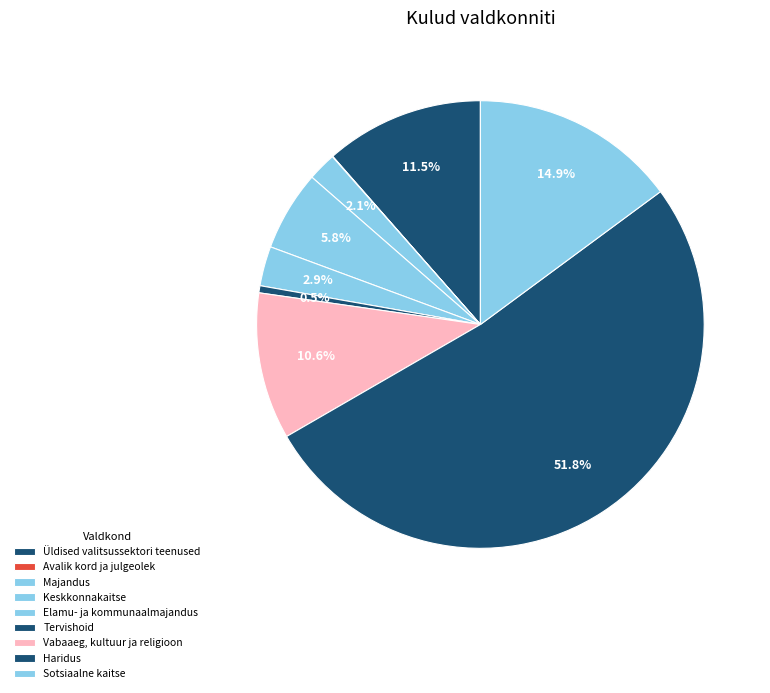

Is Haridus the majority of the pie?

Yes